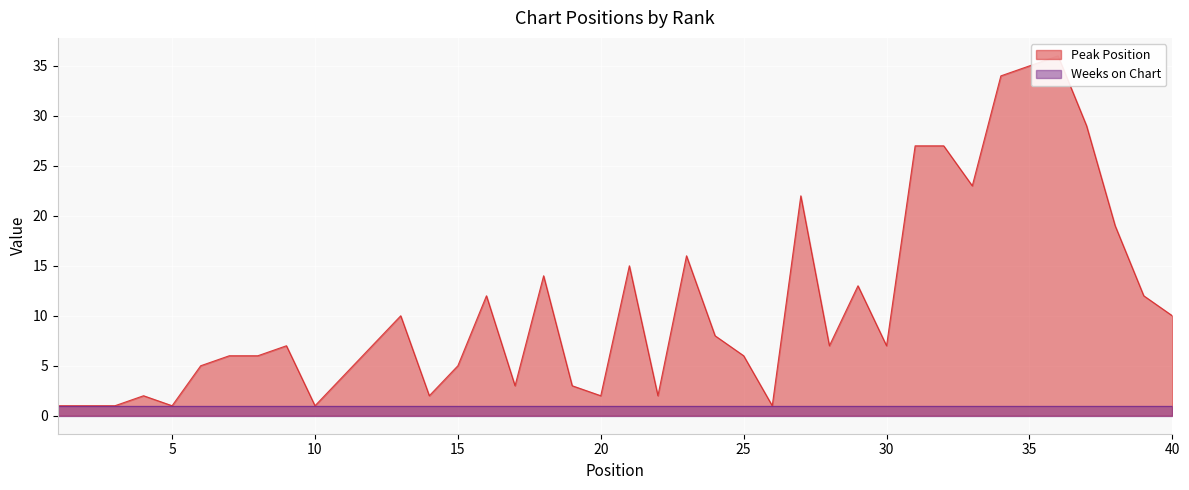

What is the average value?

11